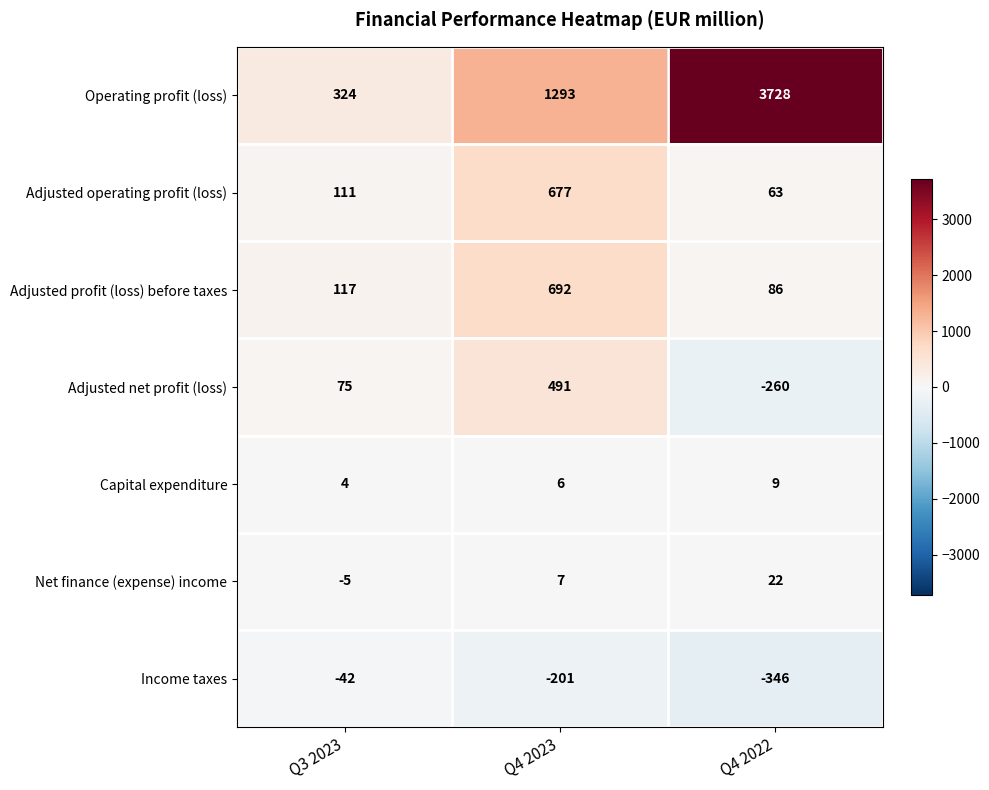

How many Adjusted net profit (loss) values are between -260 and 491?

3